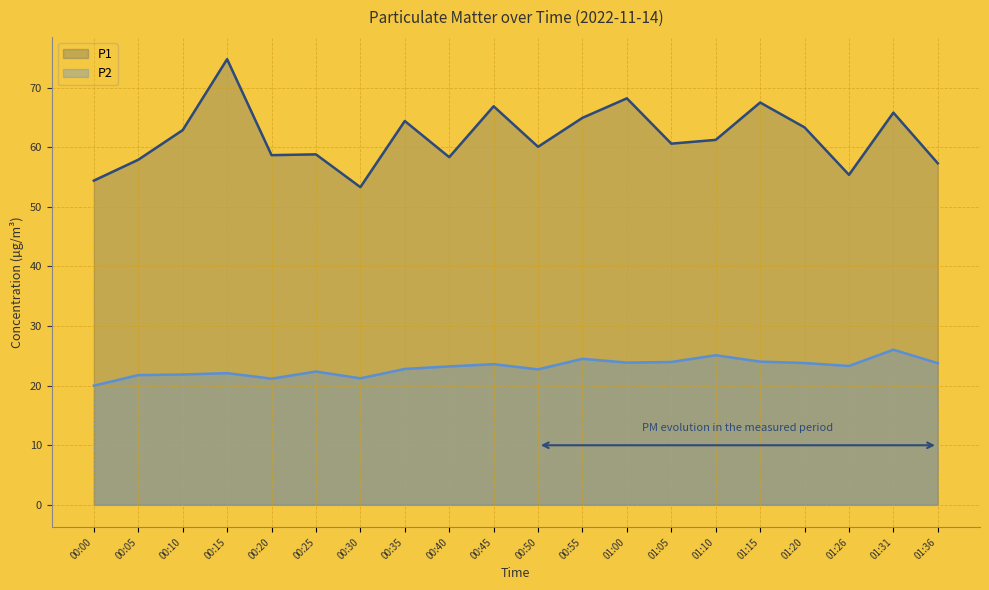

True or false: P1 and P2 intersect in this chart.

False